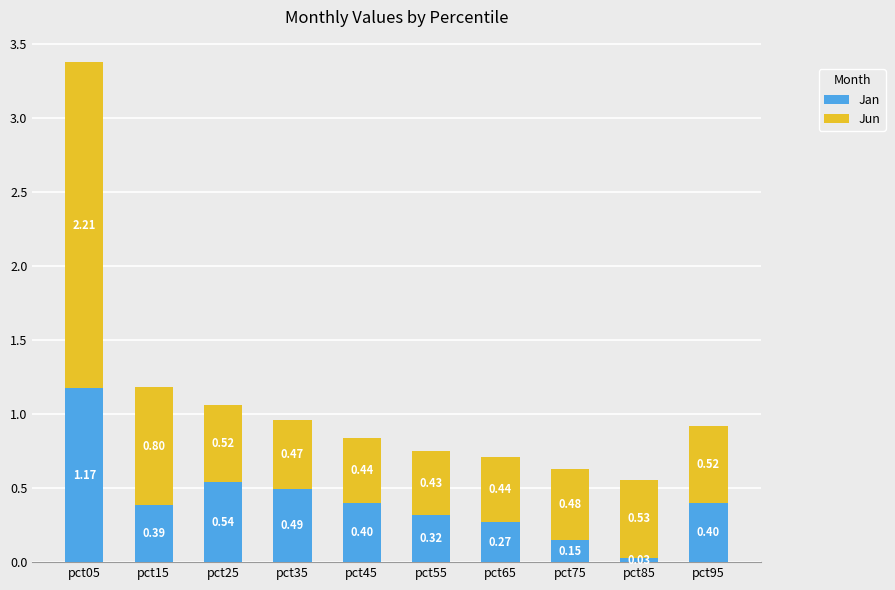

What is the average value of the Jan series?

0.4